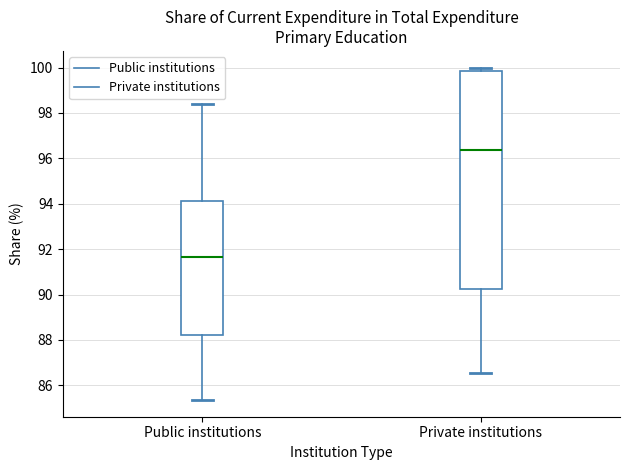

Where does the lower whisker of the box for Private institutions end on the y-axis? The values are not printed on the chart, so give them approximately, as read against the axis.

86.6